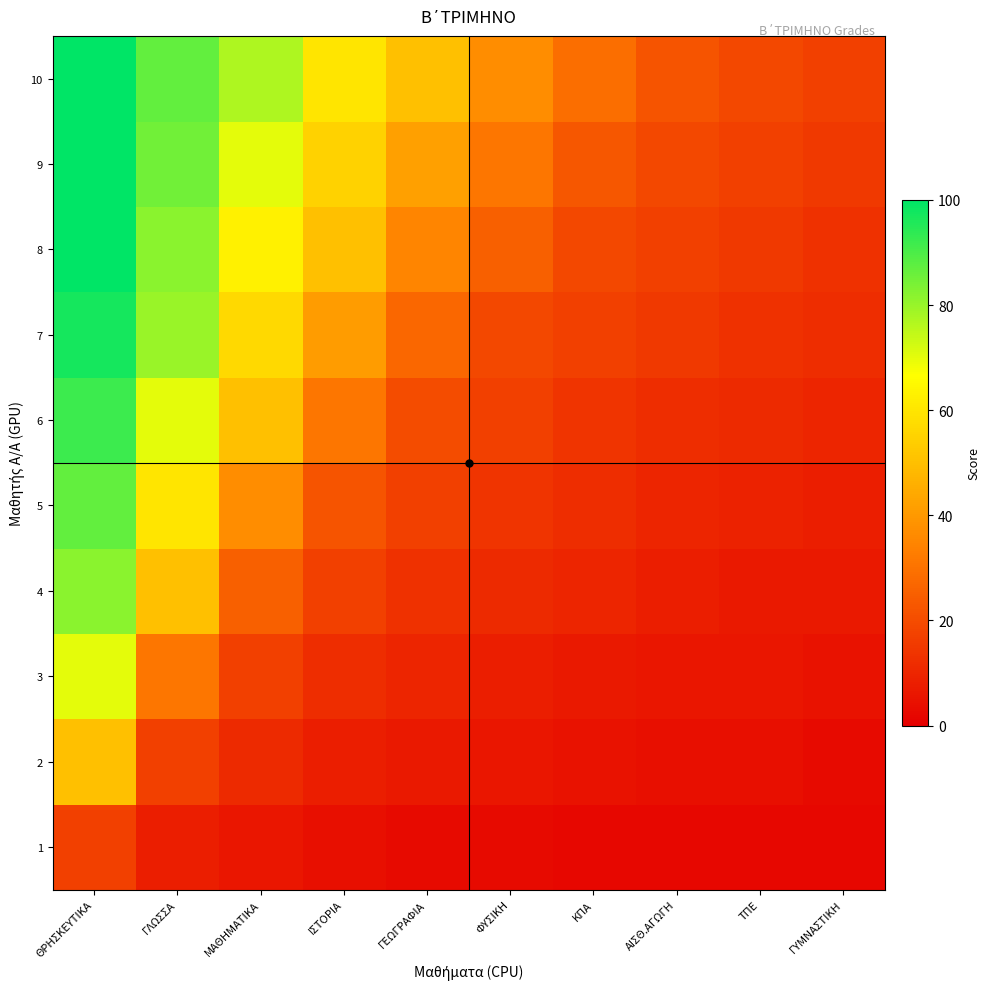

Reading left to right, what are all the values shown in this chart?

1: ΘΡΗΣΚΕΥΤΙΚΑ=17	ΓΛΩΣΣΑ=8	ΜΑΘΗΜΑΤΙΚΑ=6	ΙΣΤΟΡΙΑ=4	ΓΕΩΓΡΑΦΙΑ=3	ΦΥΣΙΚΗ=3	ΚΠΑ=2	ΑΙΣΘ.ΑΓΩΓΗ=2	ΤΠΕ=2	ΓΥΜΝΑΣΤΙΚΗ=2
2: ΘΡΗΣΚΕΥΤΙΚΑ=50	ΓΛΩΣΣΑ=17	ΜΑΘΗΜΑΤΙΚΑ=11	ΙΣΤΟΡΙΑ=8	ΓΕΩΓΡΑΦΙΑ=7	ΦΥΣΙΚΗ=6	ΚΠΑ=5	ΑΙΣΘ.ΑΓΩΓΗ=4	ΤΠΕ=4	ΓΥΜΝΑΣΤΙΚΗ=3
3: ΘΡΗΣΚΕΥΤΙΚΑ=70	ΓΛΩΣΣΑ=31	ΜΑΘΗΜΑΤΙΚΑ=17	ΙΣΤΟΡΙΑ=12	ΓΕΩΓΡΑΦΙΑ=10	ΦΥΣΙΚΗ=8	ΚΠΑ=7	ΑΙΣΘ.ΑΓΩΓΗ=6	ΤΠΕ=6	ΓΥΜΝΑΣΤΙΚΗ=5
4: ΘΡΗΣΚΕΥΤΙΚΑ=82	ΓΛΩΣΣΑ=50	ΜΑΘΗΜΑΤΙΚΑ=25	ΙΣΤΟΡΙΑ=17	ΓΕΩΓΡΑΦΙΑ=13	ΦΥΣΙΚΗ=11	ΚΠΑ=10	ΑΙΣΘ.ΑΓΩΓΗ=8	ΤΠΕ=7	ΓΥΜΝΑΣΤΙΚΗ=7
5: ΘΡΗΣΚΕΥΤΙΚΑ=87	ΓΛΩΣΣΑ=60	ΜΑΘΗΜΑΤΙΚΑ=37	ΙΣΤΟΡΙΑ=22	ΓΕΩΓΡΑΦΙΑ=17	ΦΥΣΙΚΗ=14	ΚΠΑ=12	ΑΙΣΘ.ΑΓΩΓΗ=10	ΤΠΕ=9	ΓΥΜΝΑΣΤΙΚΗ=8
6: ΘΡΗΣΚΕΥΤΙΚΑ=92	ΓΛΩΣΣΑ=70	ΜΑΘΗΜΑΤΙΚΑ=50	ΙΣΤΟΡΙΑ=31	ΓΕΩΓΡΑΦΙΑ=20	ΦΥΣΙΚΗ=17	ΚΠΑ=14	ΑΙΣΘ.ΑΓΩΓΗ=12	ΤΠΕ=11	ΓΥΜΝΑΣΤΙΚΗ=10
7: ΘΡΗΣΚΕΥΤΙΚΑ=97	ΓΛΩΣΣΑ=80	ΜΑΘΗΜΑΤΙΚΑ=57	ΙΣΤΟΡΙΑ=41	ΓΕΩΓΡΑΦΙΑ=27	ΦΥΣΙΚΗ=19	ΚΠΑ=17	ΑΙΣΘ.ΑΓΩΓΗ=15	ΤΠΕ=13	ΓΥΜΝΑΣΤΙΚΗ=12
8: ΘΡΗΣΚΕΥΤΙΚΑ=100	ΓΛΩΣΣΑ=82	ΜΑΘΗΜΑΤΙΚΑ=63	ΙΣΤΟΡΙΑ=50	ΓΕΩΓΡΑΦΙΑ=35	ΦΥΣΙΚΗ=25	ΚΠΑ=19	ΑΙΣΘ.ΑΓΩΓΗ=17	ΤΠΕ=15	ΓΥΜΝΑΣΤΙΚΗ=13
9: ΘΡΗΣΚΕΥΤΙΚΑ=100	ΓΛΩΣΣΑ=85	ΜΑΘΗΜΑΤΙΚΑ=70	ΙΣΤΟΡΙΑ=55	ΓΕΩΓΡΑΦΙΑ=42	ΦΥΣΙΚΗ=31	ΚΠΑ=23	ΑΙΣΘ.ΑΓΩΓΗ=19	ΤΠΕ=17	ΓΥΜΝΑΣΤΙΚΗ=15
10: ΘΡΗΣΚΕΥΤΙΚΑ=100	ΓΛΩΣΣΑ=87	ΜΑΘΗΜΑΤΙΚΑ=77	ΙΣΤΟΡΙΑ=60	ΓΕΩΓΡΑΦΙΑ=50	ΦΥΣΙΚΗ=37	ΚΠΑ=29	ΑΙΣΘ.ΑΓΩΓΗ=22	ΤΠΕ=19	ΓΥΜΝΑΣΤΙΚΗ=17